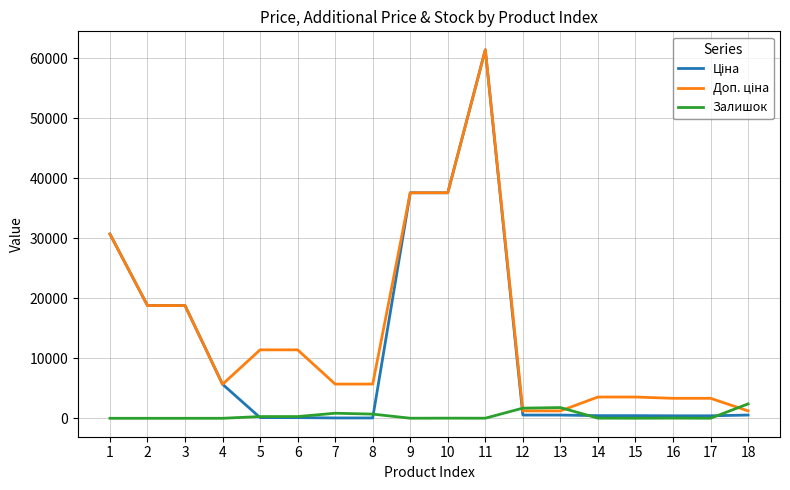

At which category is the sum across all series the highest?

11